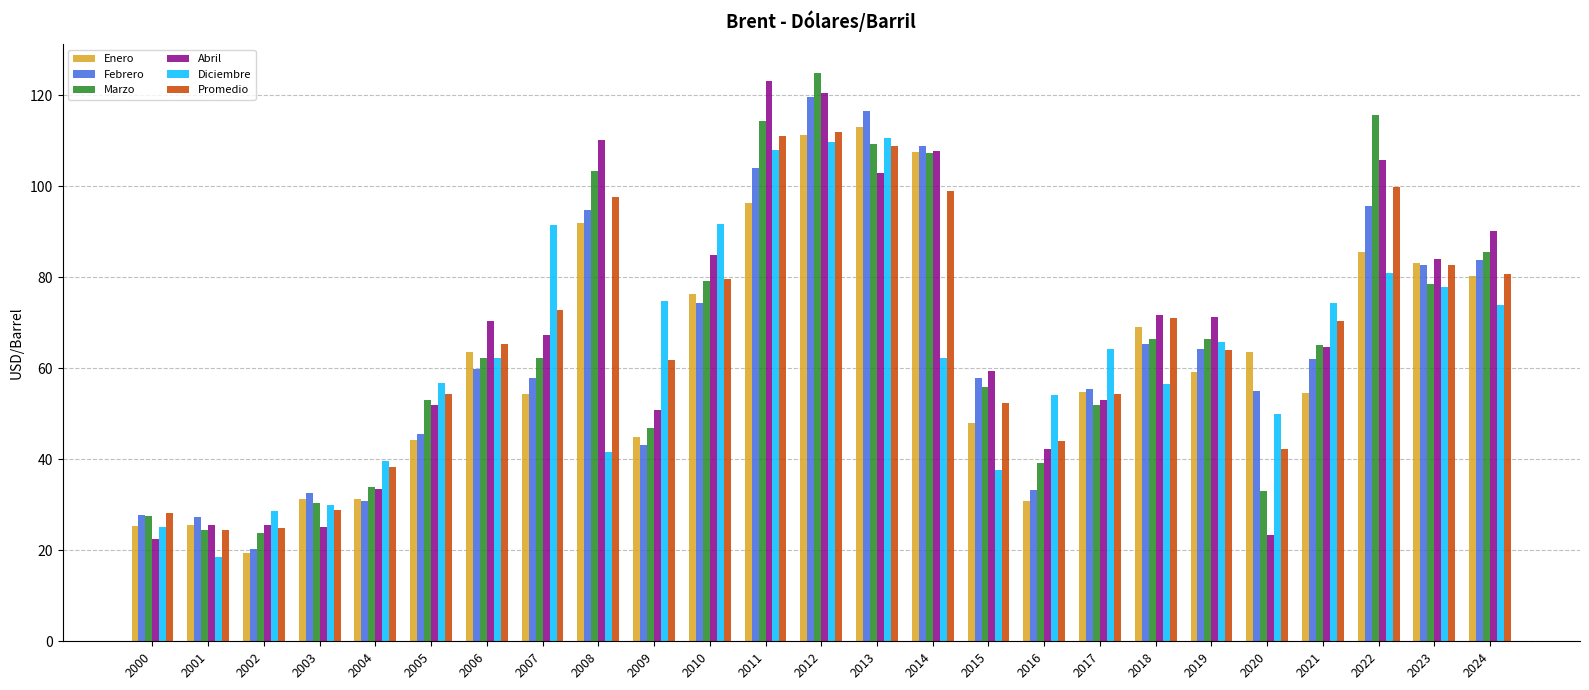

How many data points does each series have?

25